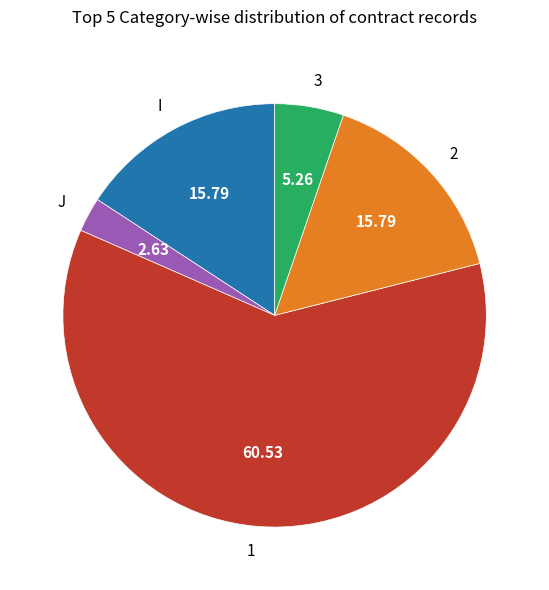

The 1 slice represents 61% of the pie. True or false?

True